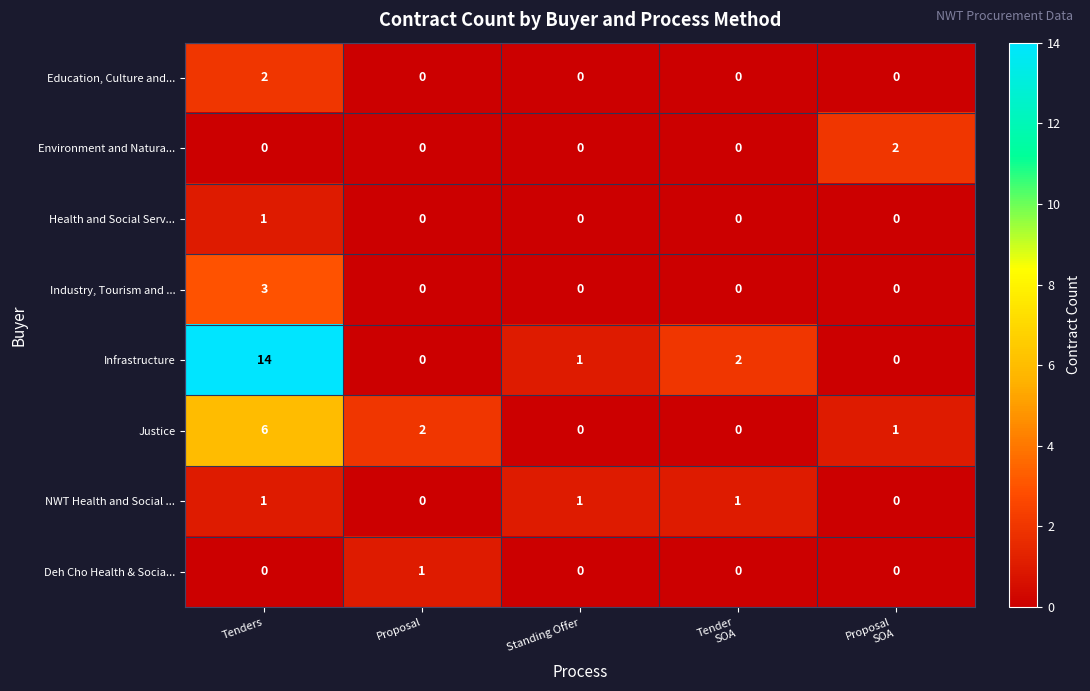

What is the total value across all series at Proposal
SOA?

3